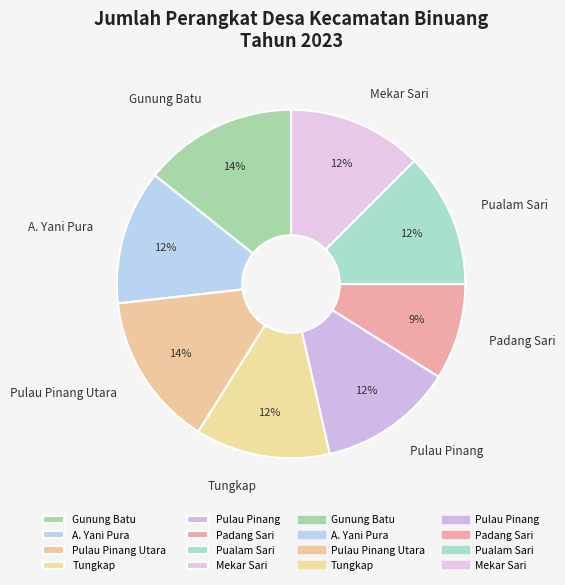

How many segments does this pie chart have?

8